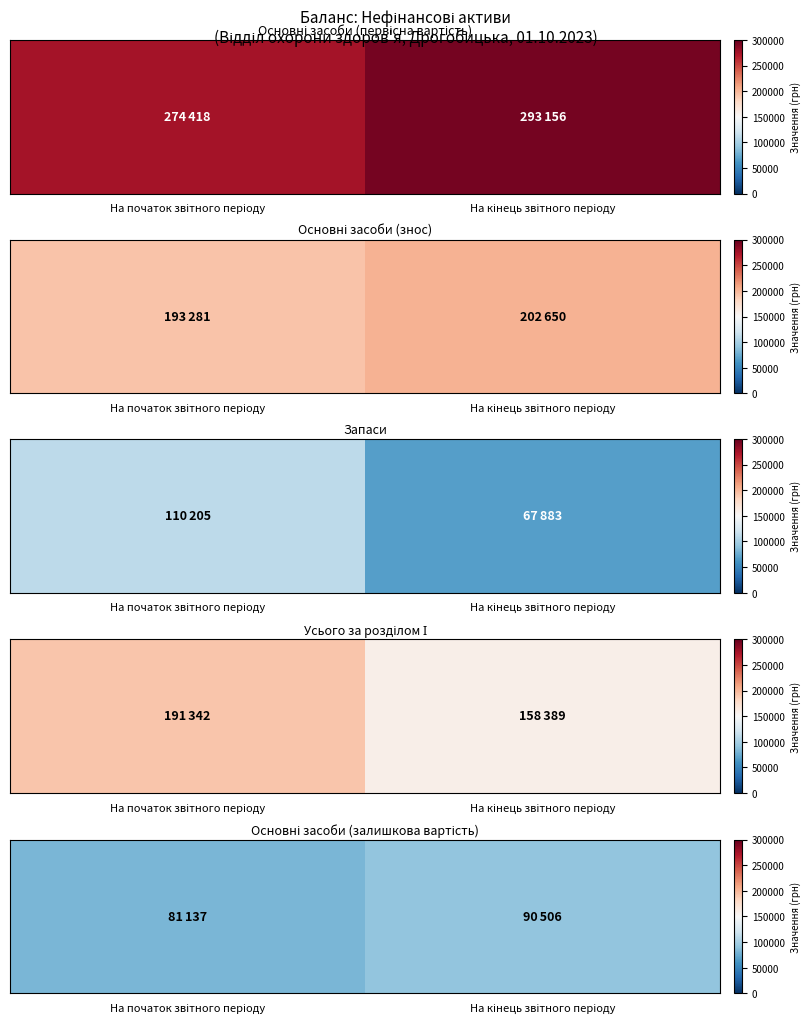

At which label is the value closest to 85821?

На початок звітного періоду